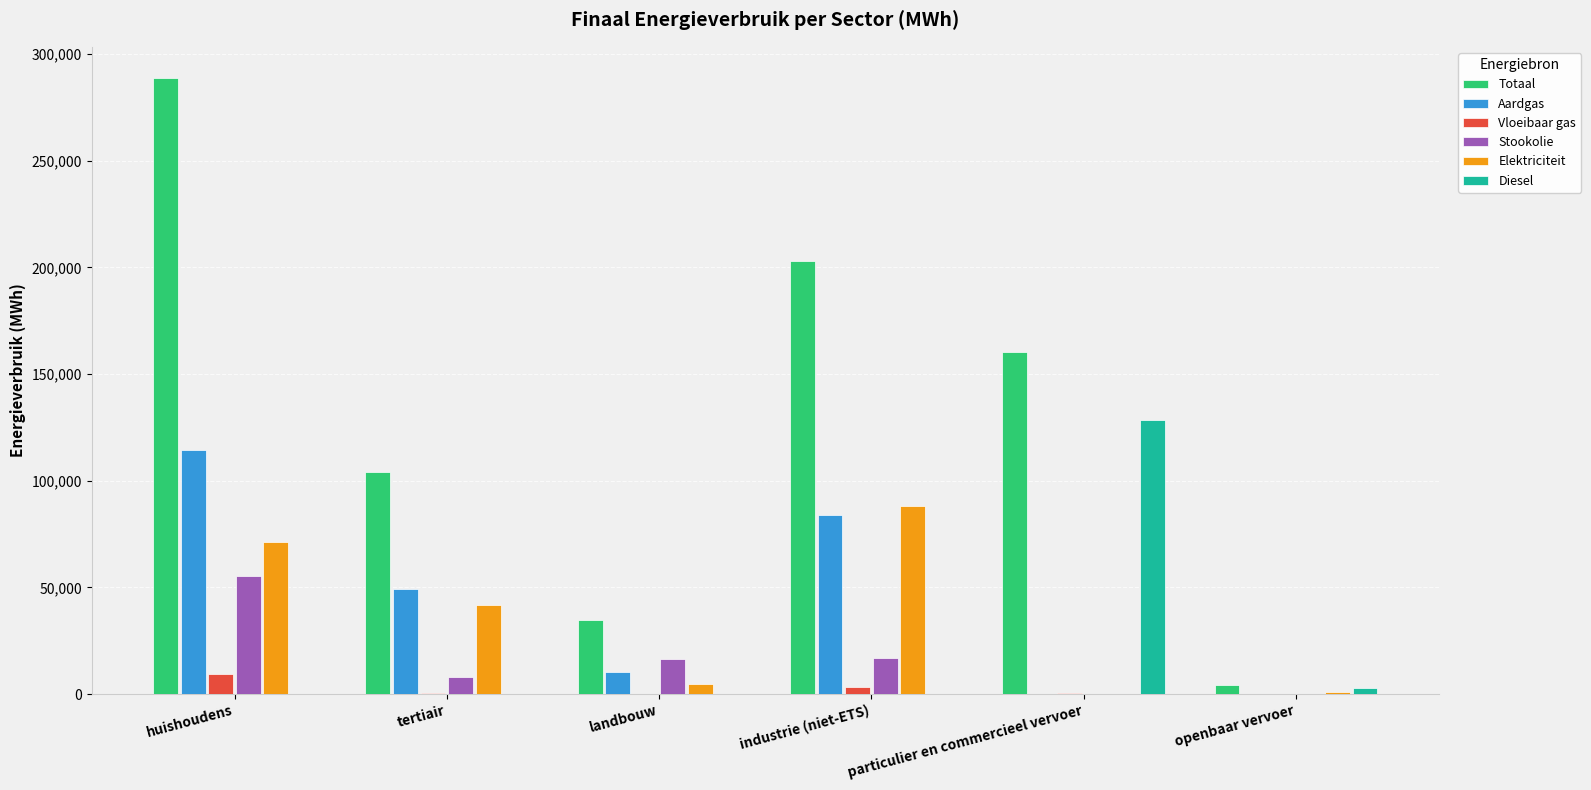

What is the total value across all series at tertiair?

204129.1